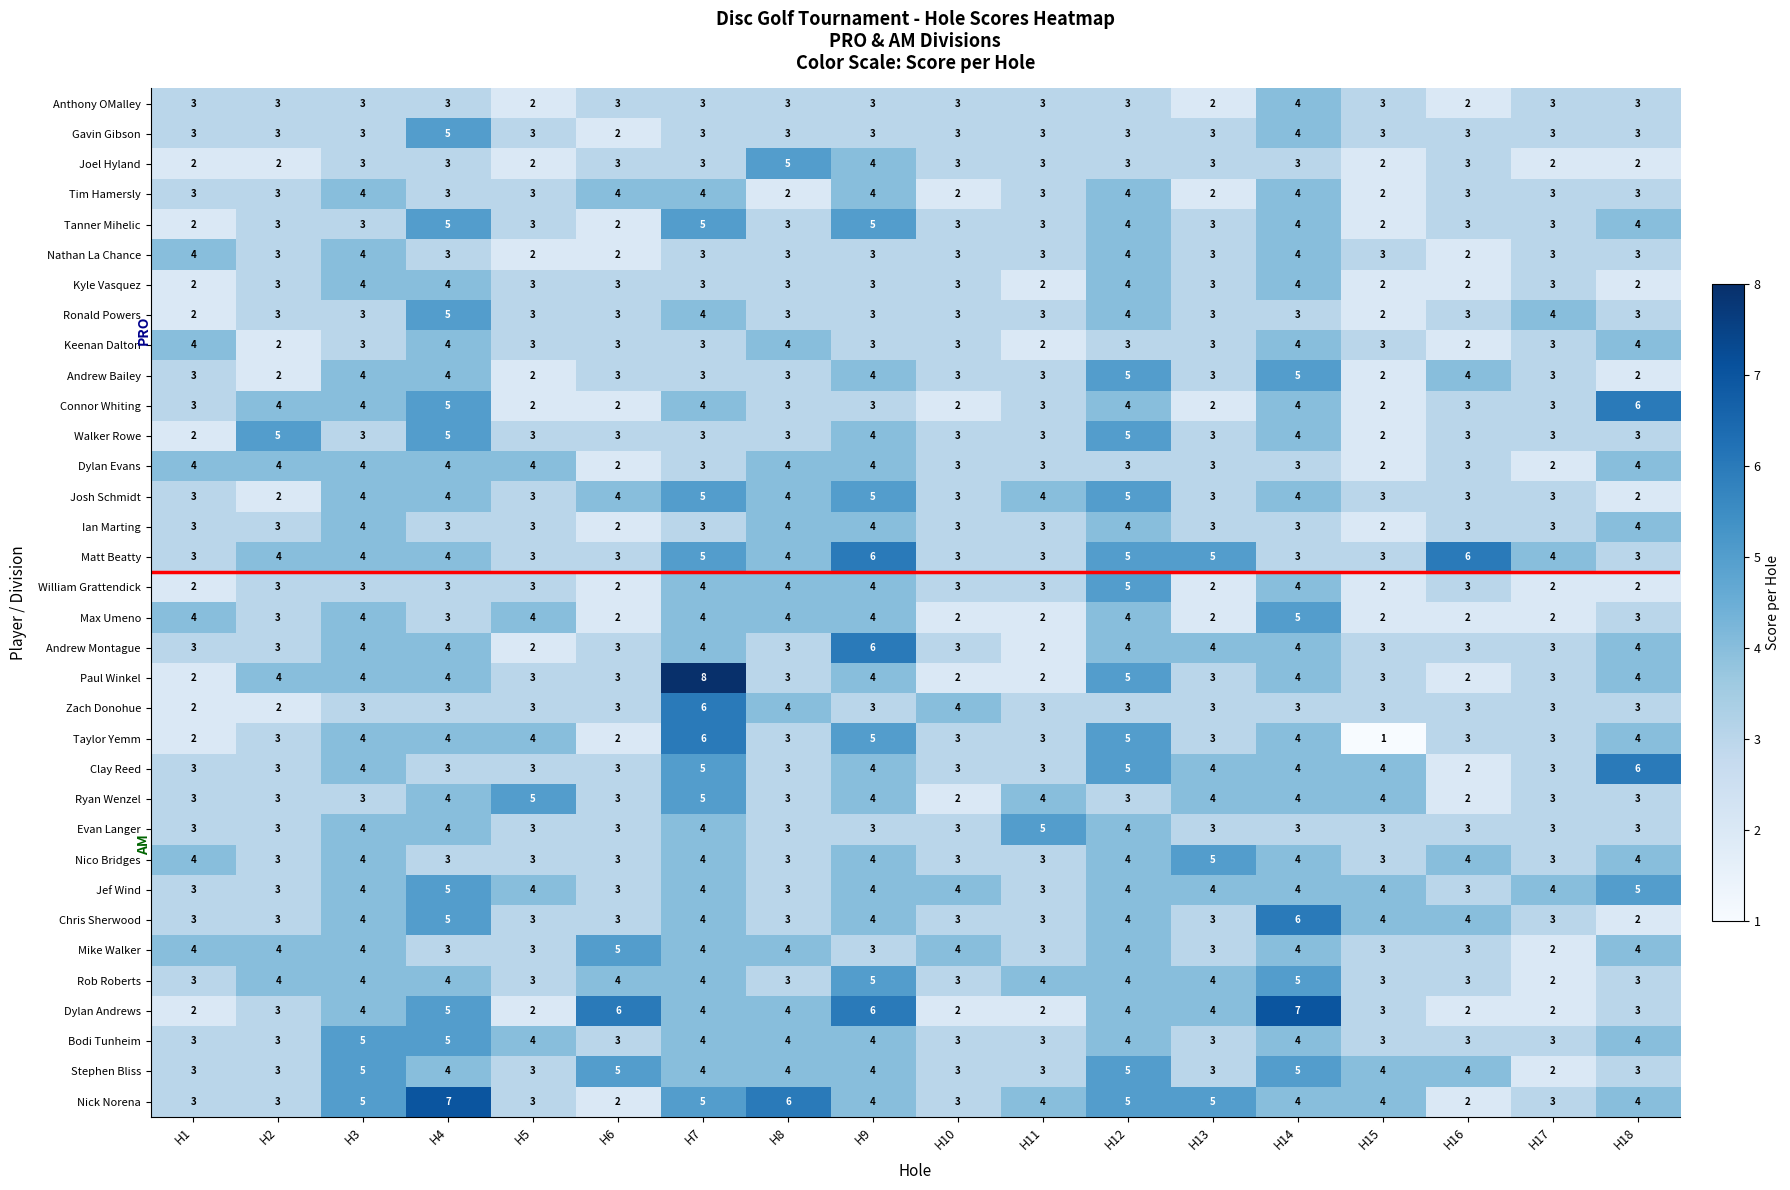

What is the approximate value of Stephen Bliss at H2?

3